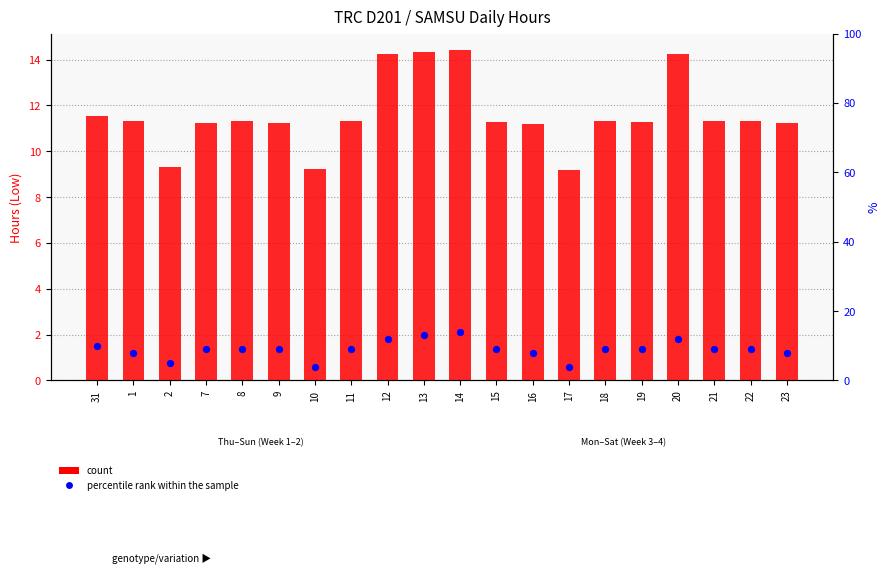

Which series has the largest total across all categories?

count